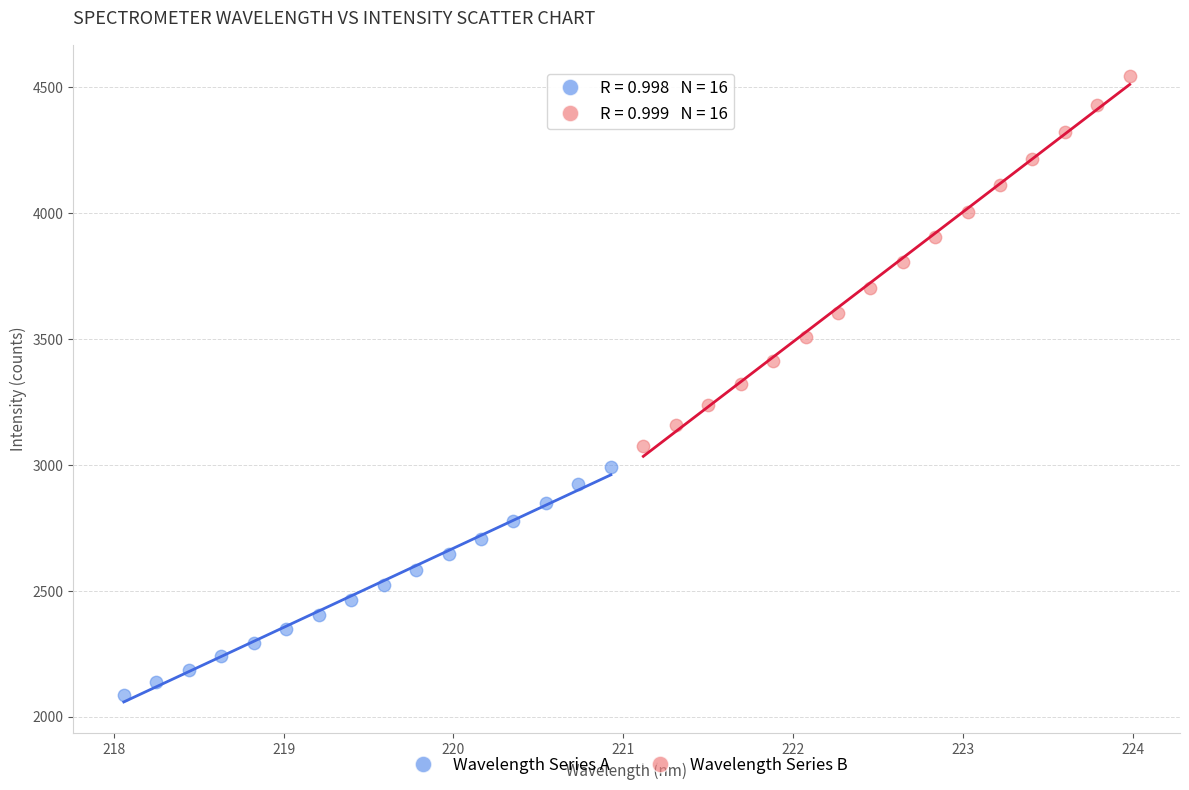

Which series reaches the maximum Y coordinate?

Wavelength Series B